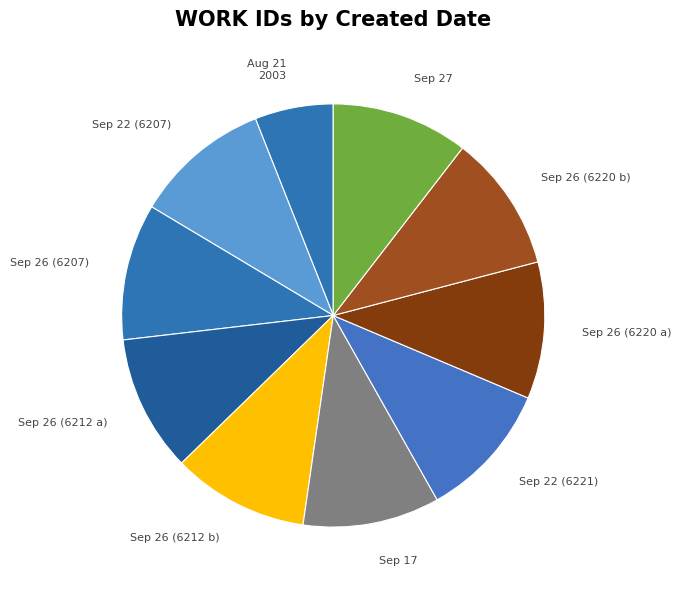

Is there any slice that represents more than half of the pie?

No